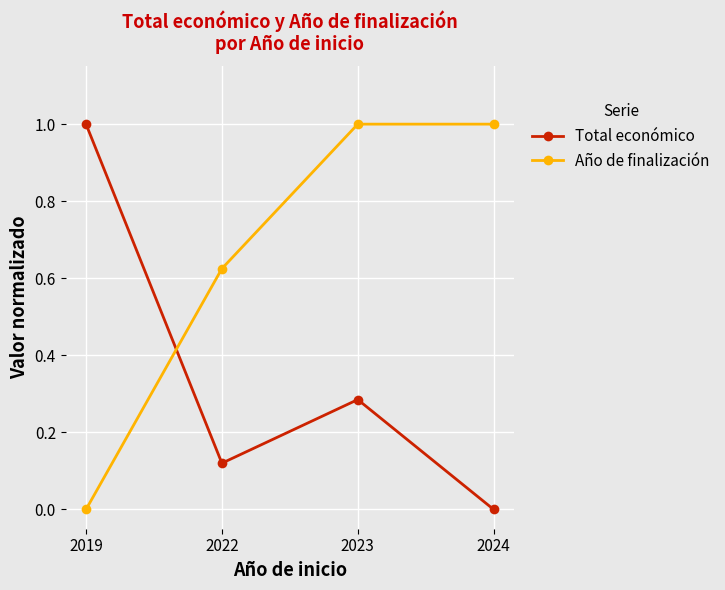

At 2022, list the series in order from smallest to largest.

Total económico, Año de finalización